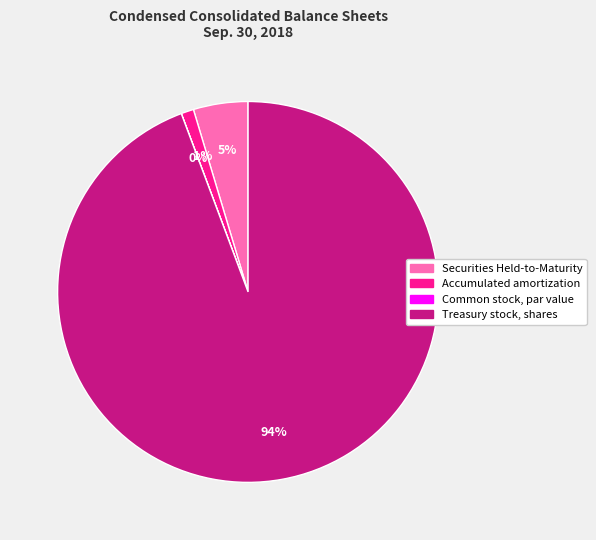

To the nearest percent, what is the difference between the largest and smallest slice percentages?

94%